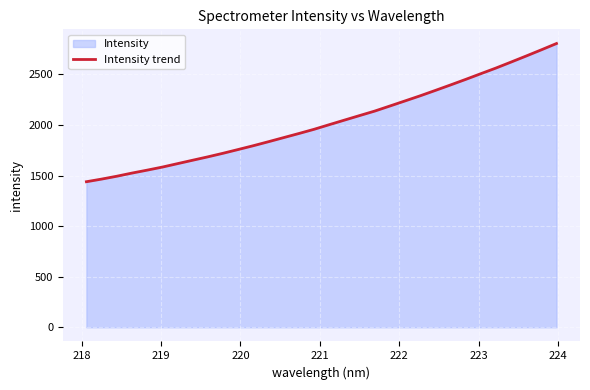

What is the difference between the maximum and minimum values?

1366.7